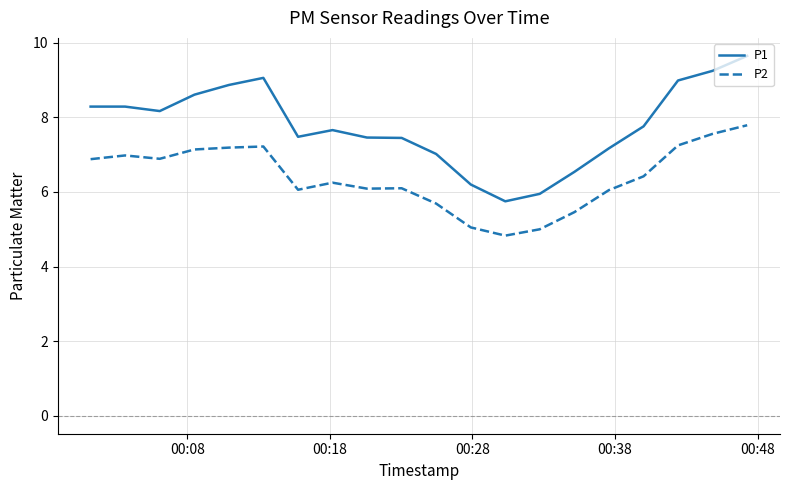

True or false: P1 and P2 intersect in this chart.

False